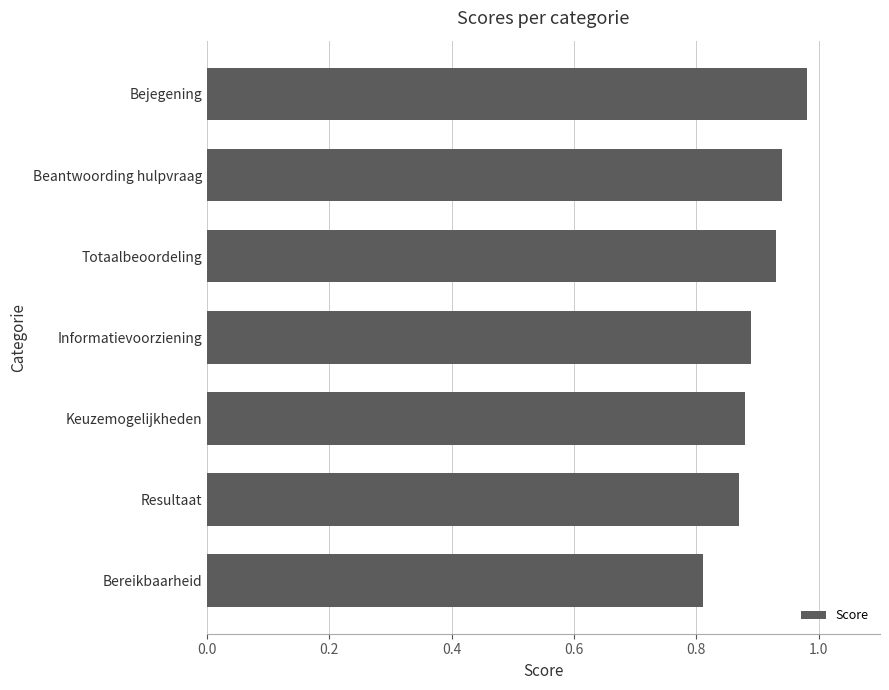

Count the values in the range 0 to 1.

7